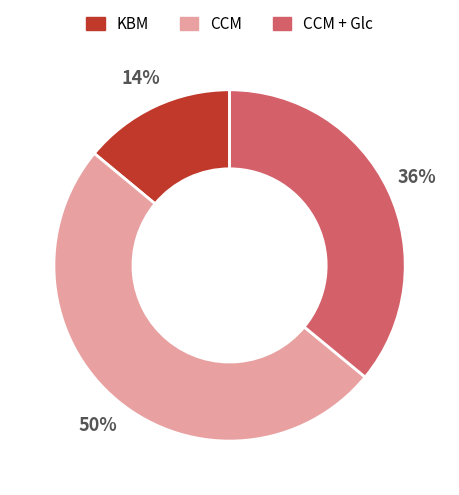

What percentage is the KBM slice, to the nearest percent?

14%